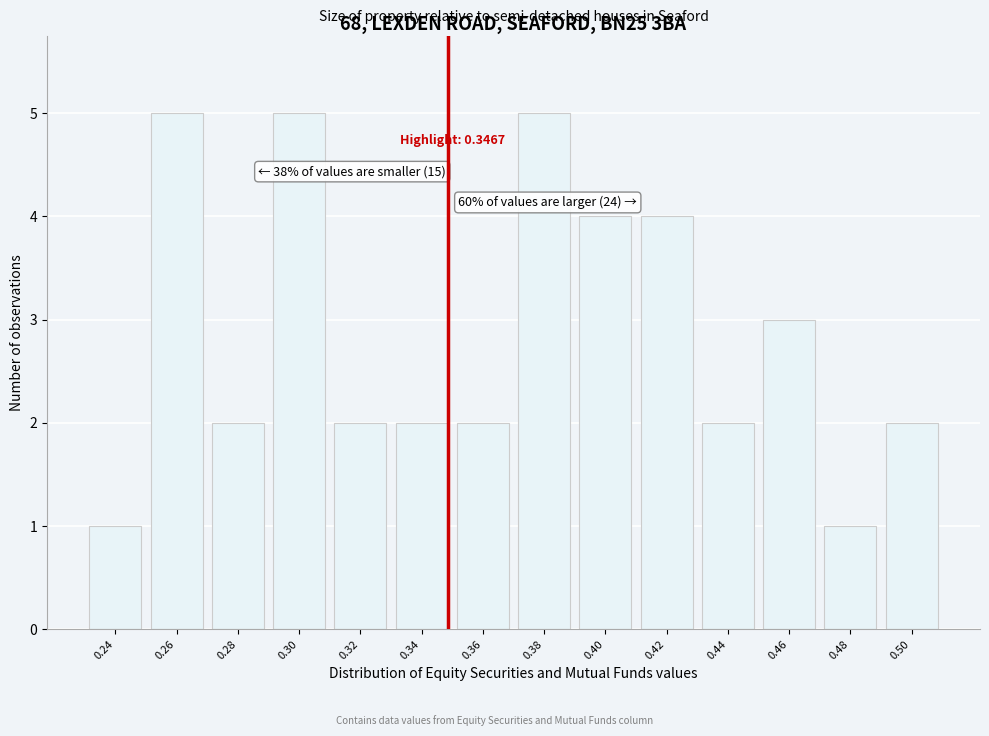

Reading right to left, extract all data points from this chart.

0.50=2	0.48=1	0.46=3	0.44=2	0.42=4	0.40=4	0.38=5	0.36=2	0.34=2	0.32=2	0.30=5	0.28=2	0.26=5	0.24=1